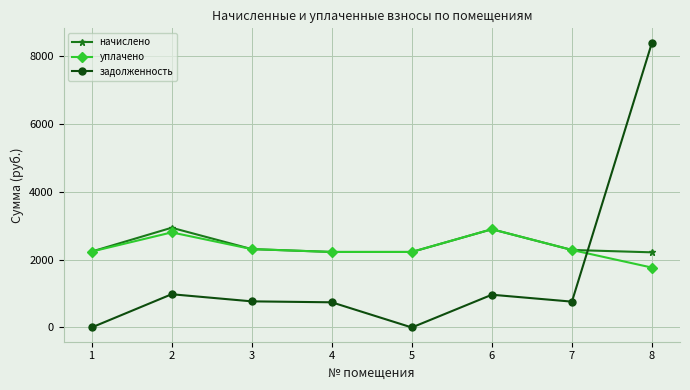

Between 5 and 8, which series saw the biggest shift?

задолженность